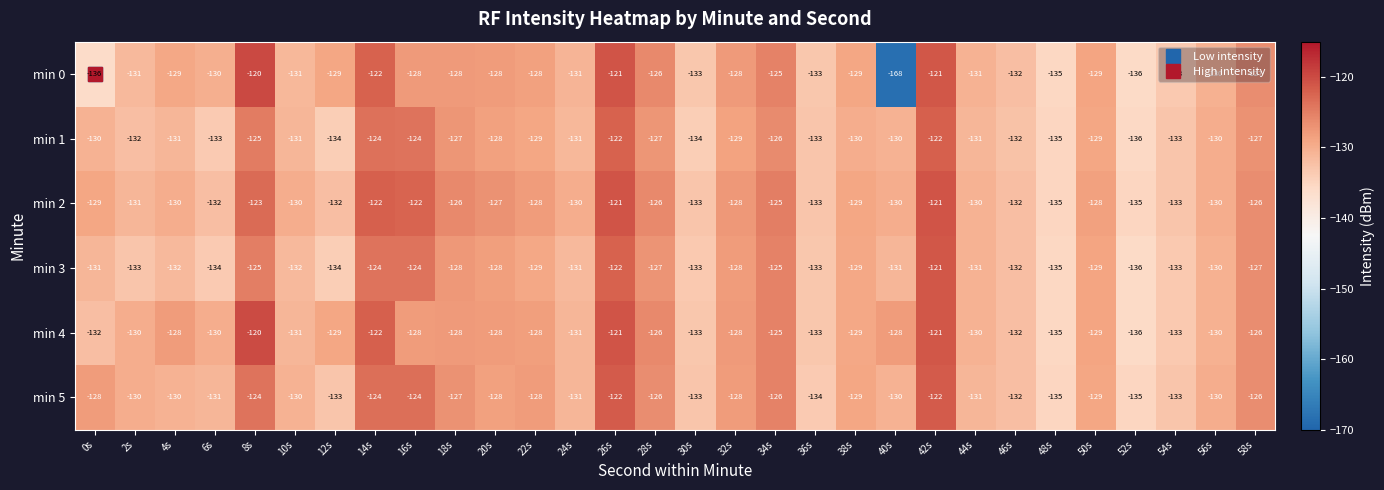

What value does the min 2 series have at 8s, to the nearest 5?

-125